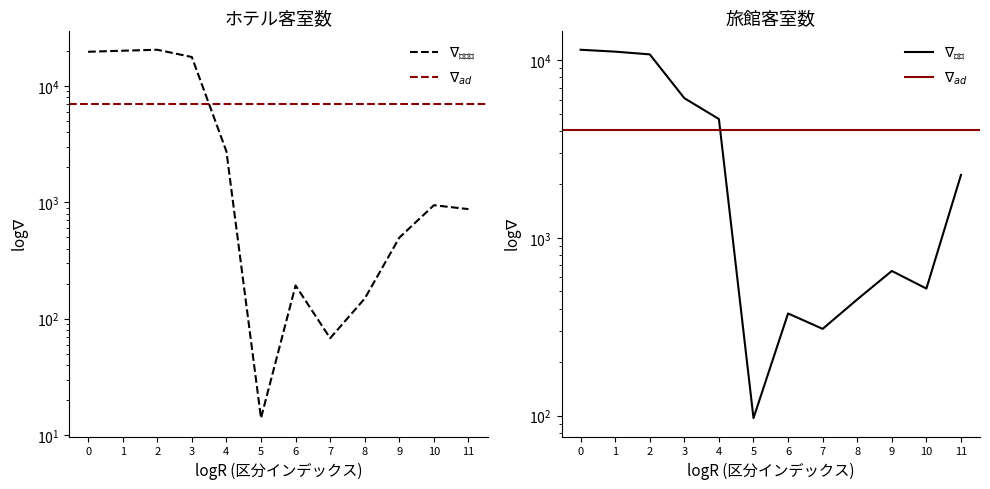

True or false: 旅館客室数 has a value of 17883 at 1.

False